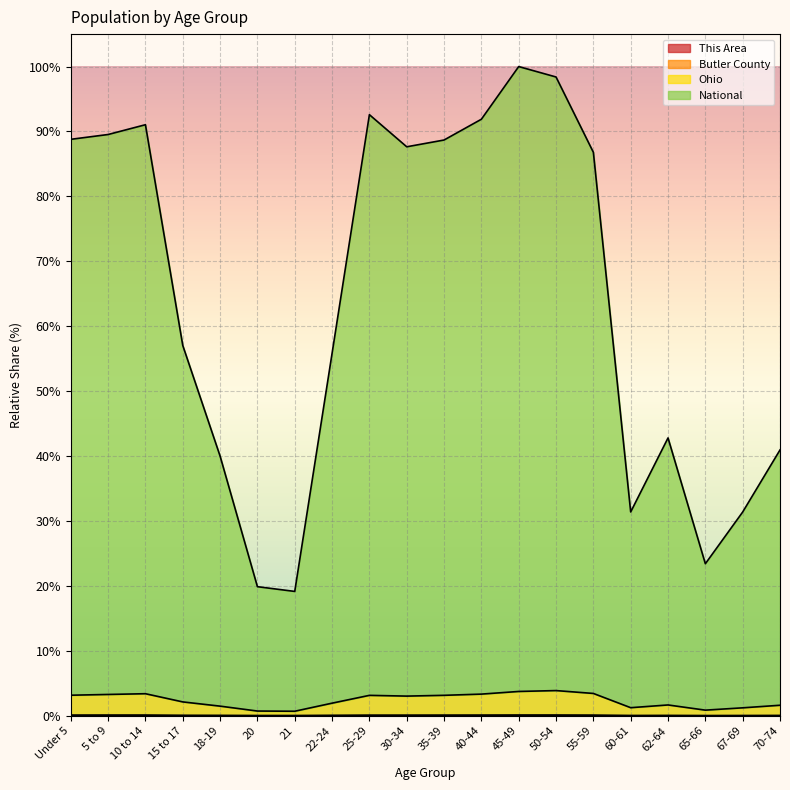

What is the minimum value for Ohio?

0.7